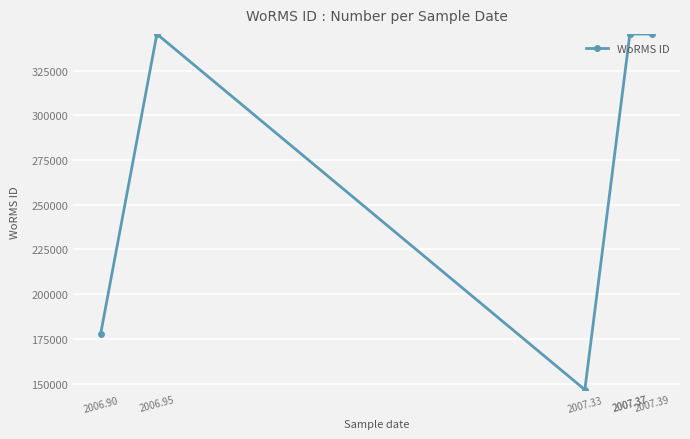

Between 2007.37 and 2007.33, which is larger?

2007.37